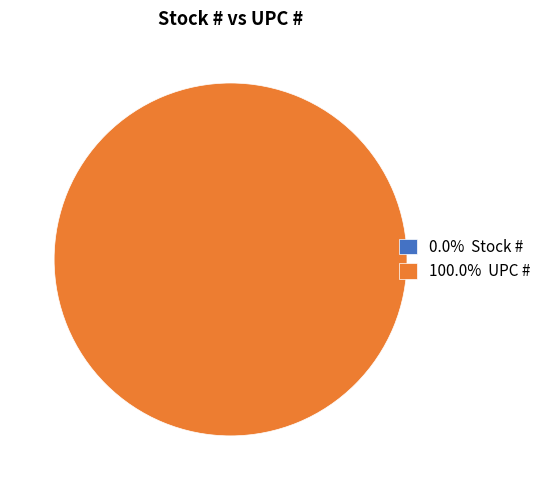

Is there a majority slice in this chart?

Yes